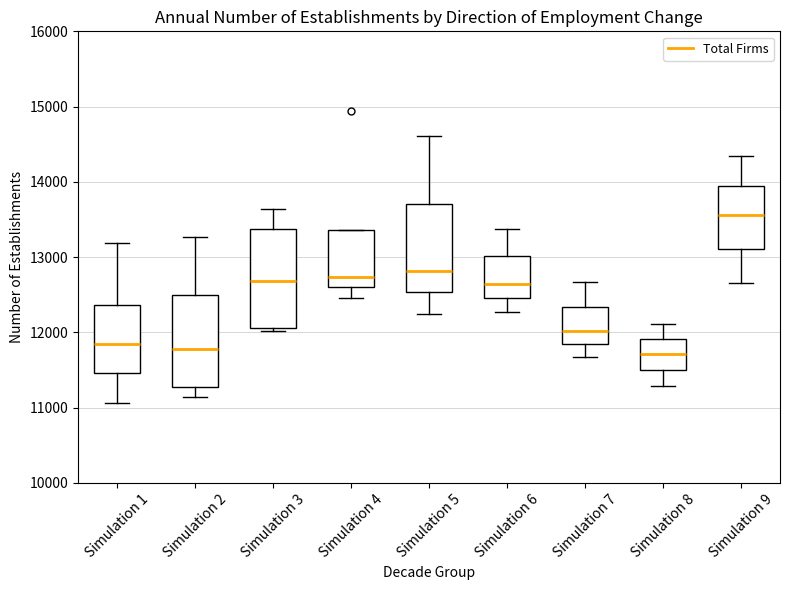

Where is the upper edge of the box for Simulation 1 on the y-axis? The values are not printed on the chart, so give them approximately, as read against the axis.

12400